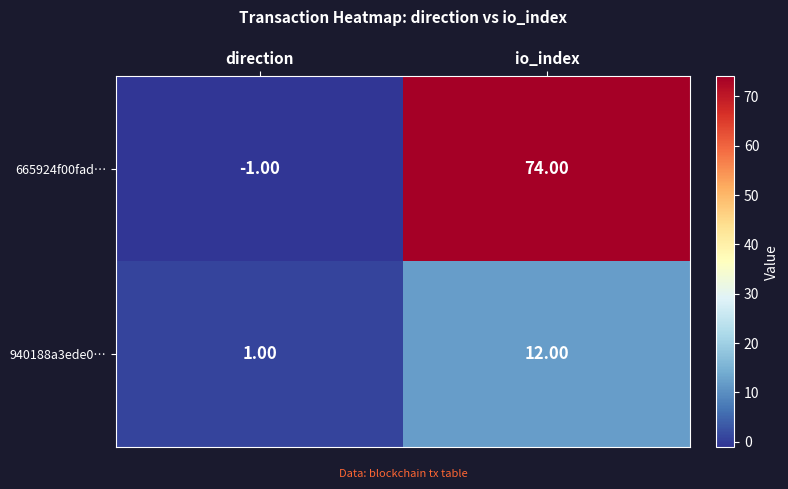

At which label is 665924f00fad… closest to 36?

direction